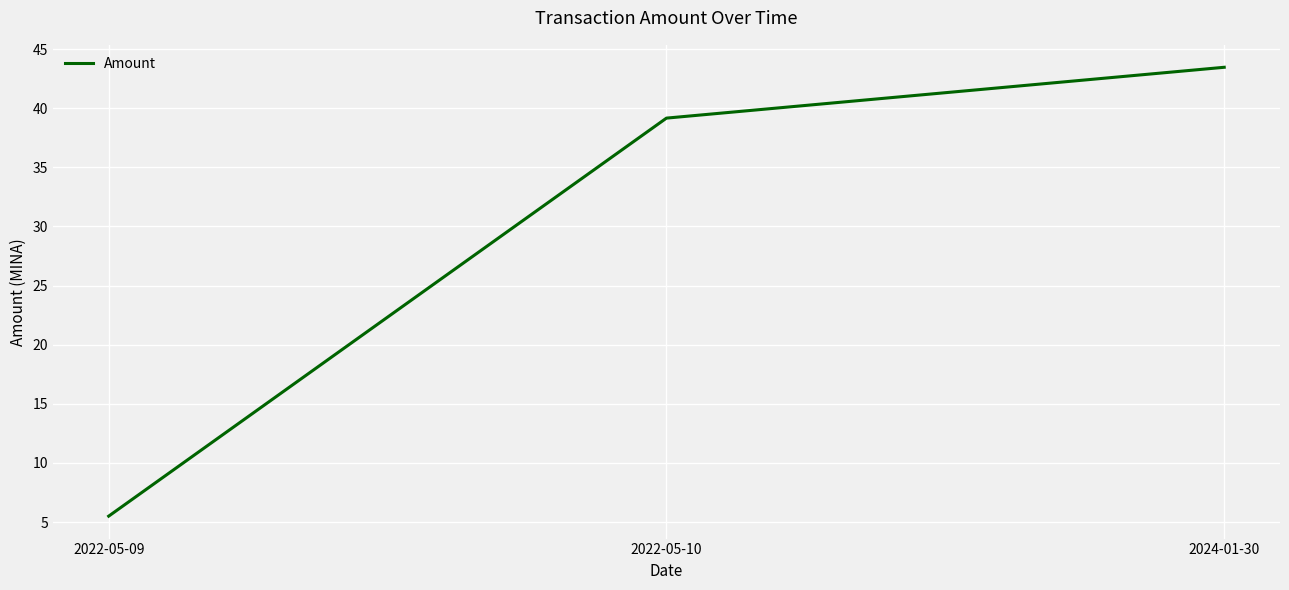

What is the change in value from 2022-05-10 to 2024-01-30?

+4.3